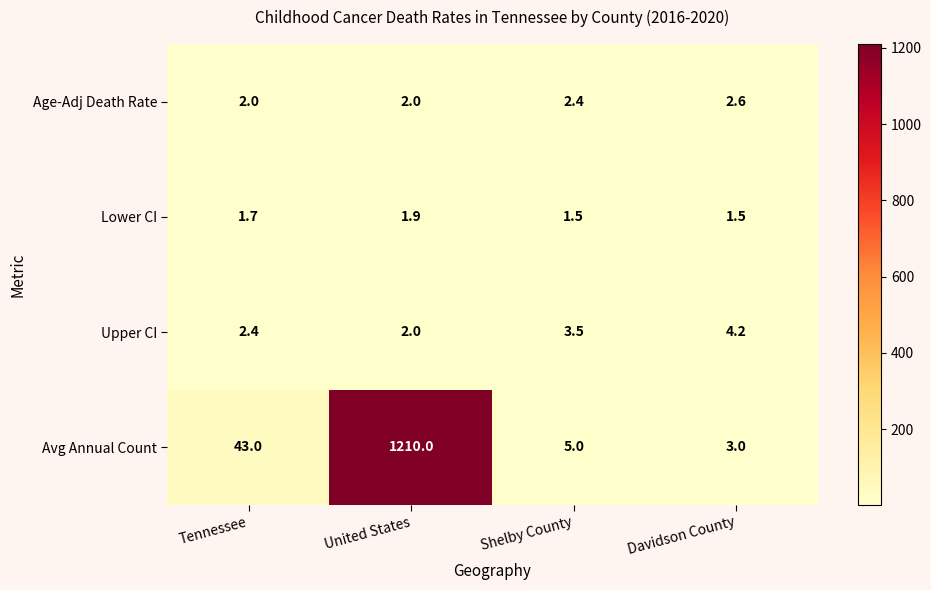

At how many categories does at least one series exceed 758?

1